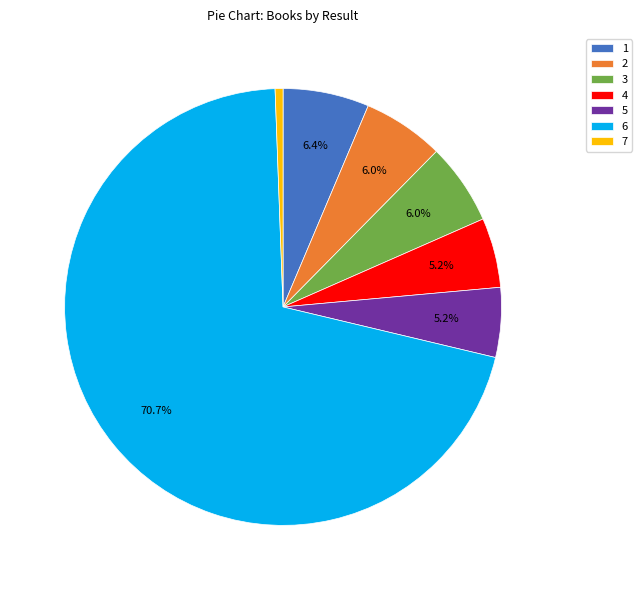

What is the largest slice in the pie chart?

6